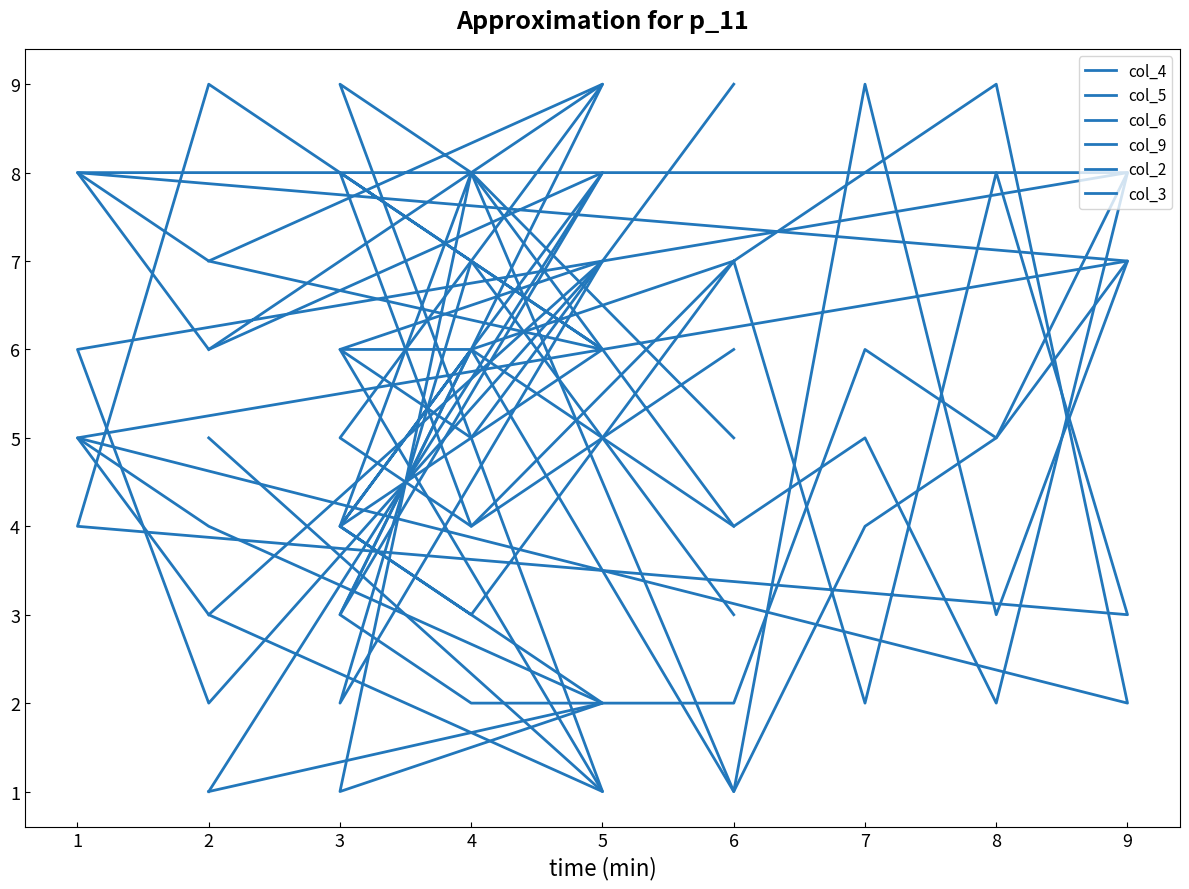

Does the chart display data point markers on the line(s)?

No